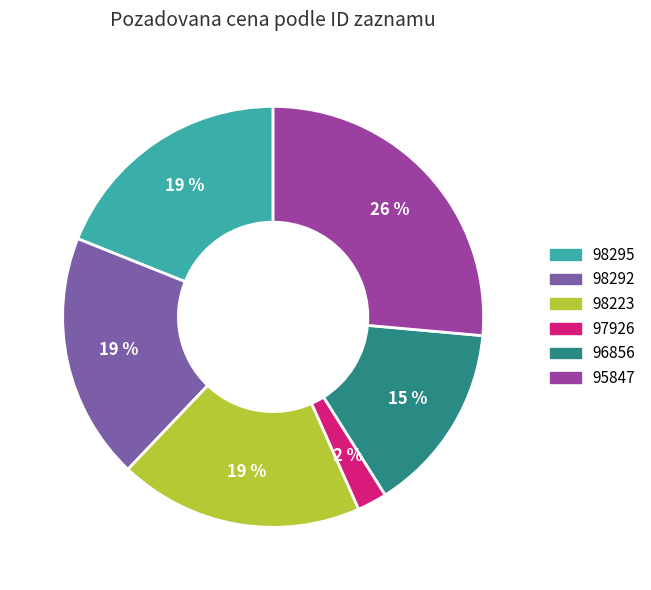

Is the sum of 98223 and 98292 greater than half?

No